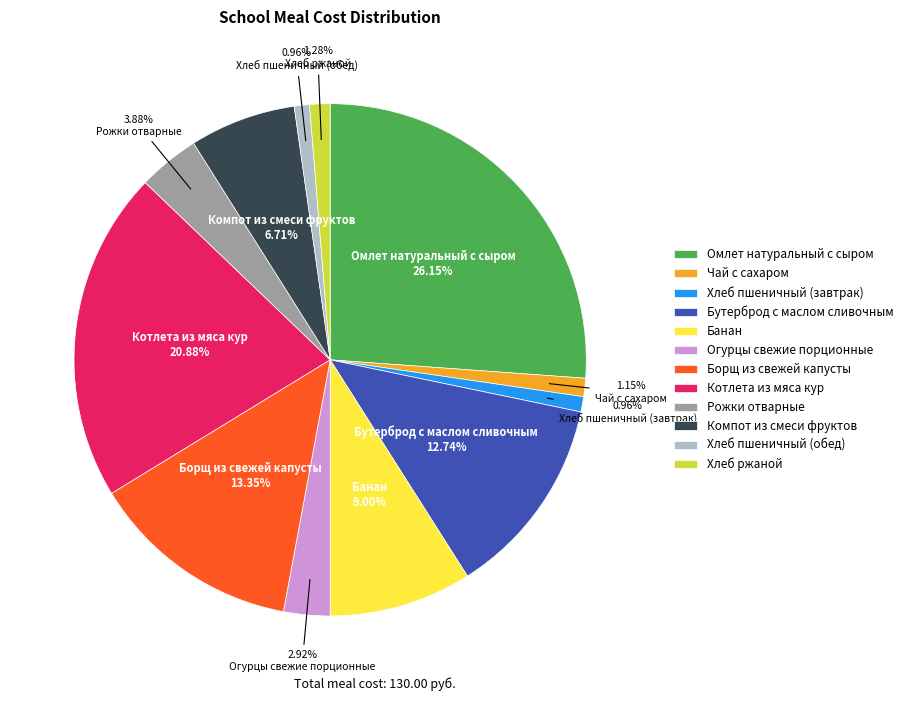

What is the largest slice in the pie chart?

Омлет натуральный с сыром